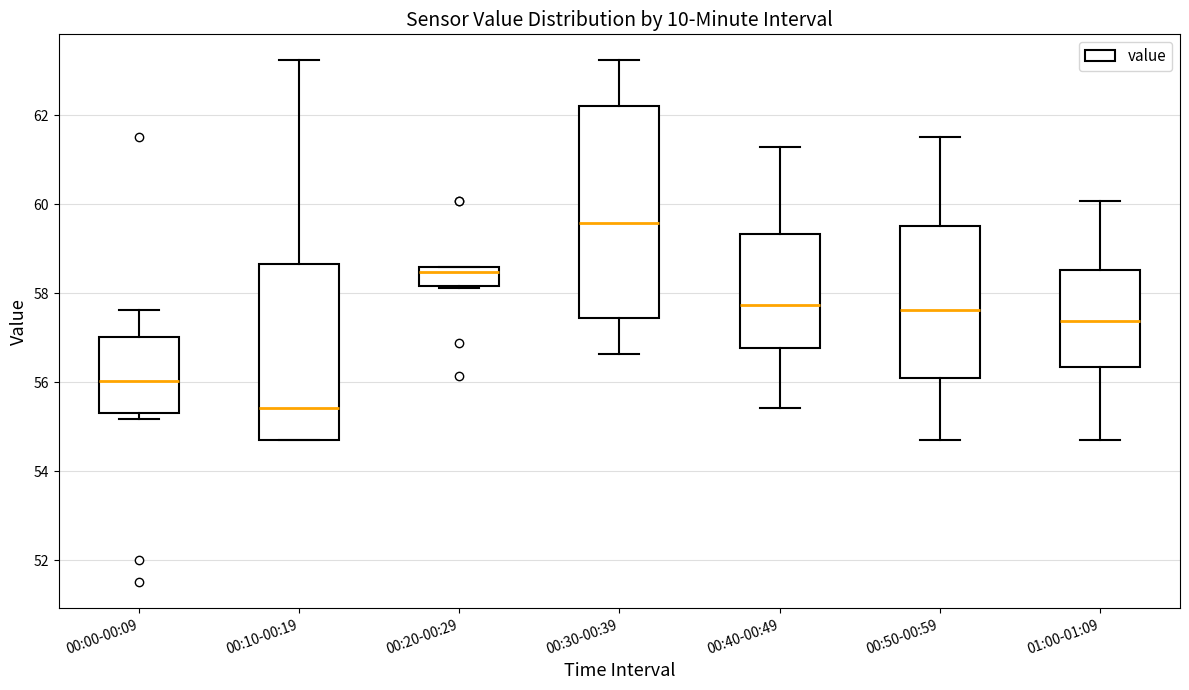

Where does the lower whisker of the box for 00:50-00:59 end on the y-axis? The values are not printed on the chart, so give them approximately, as read against the axis.

54.6